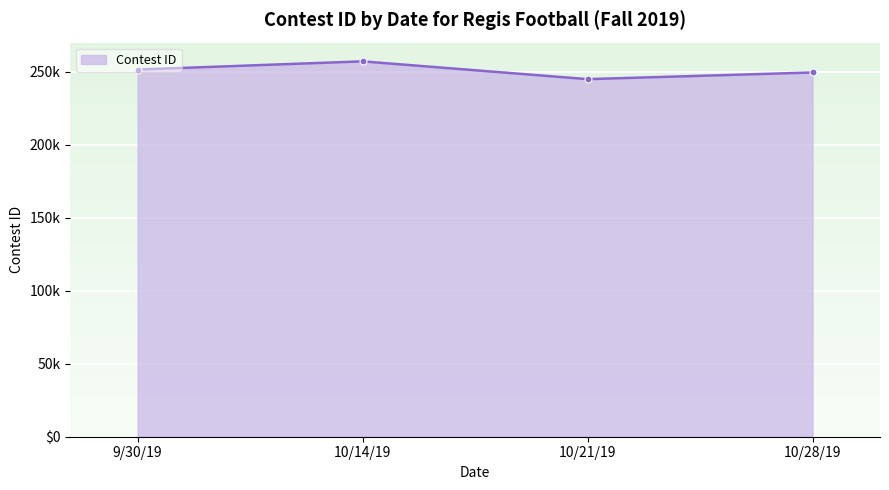

Does the chart have visible grid lines?

Yes